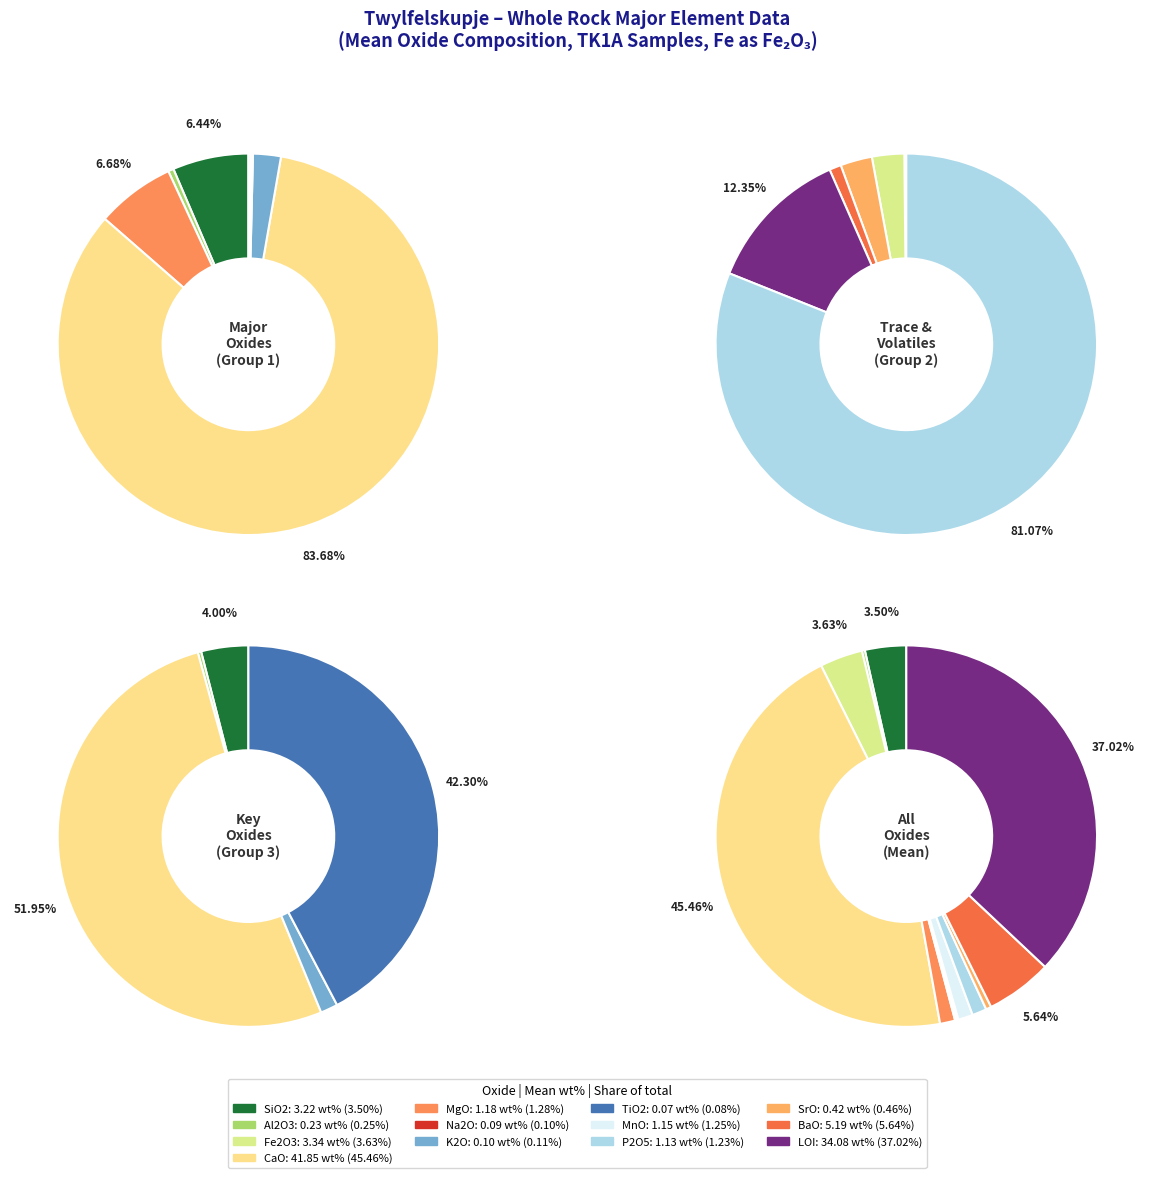

How many segments does this pie chart have?

13